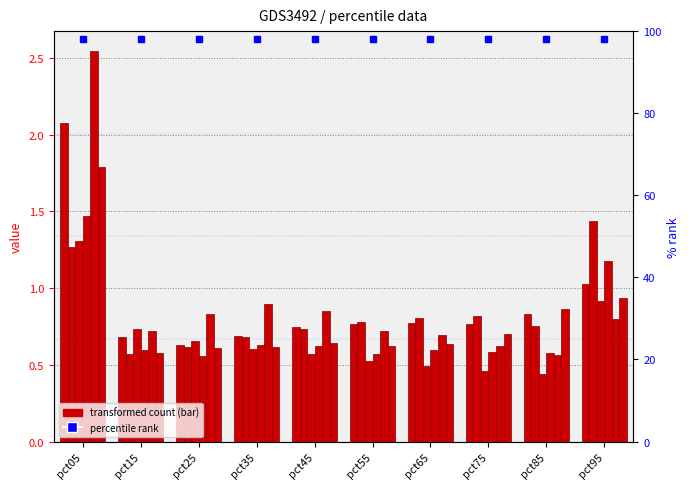

At how many categories does at least one series exceed 0?

10